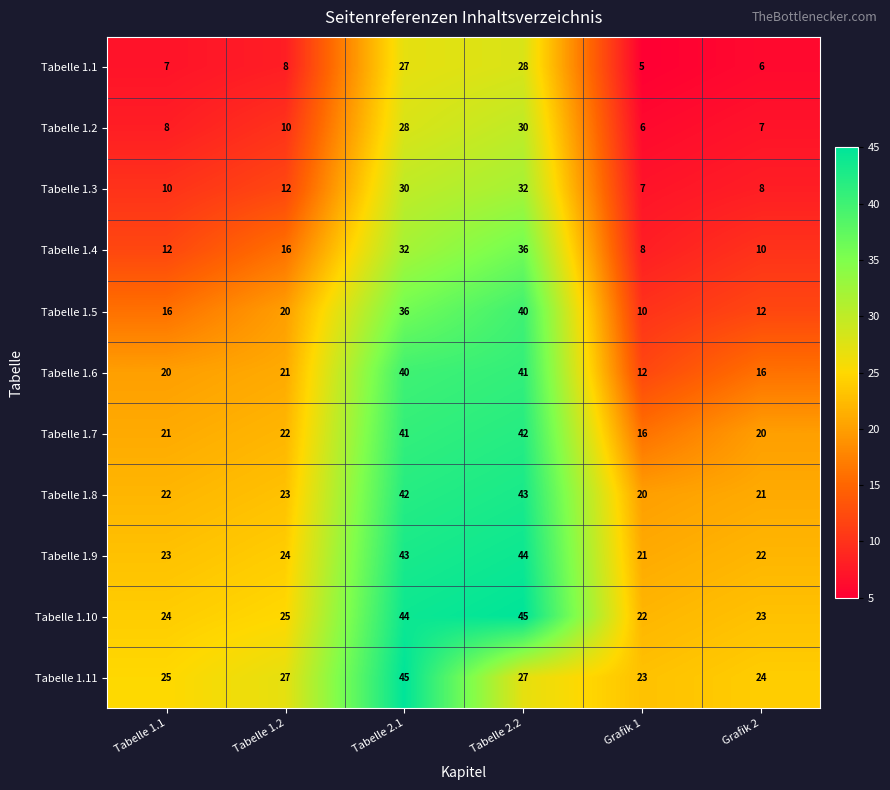

What is the difference between the maximum and minimum values in the Tabelle 1.10 series?

23